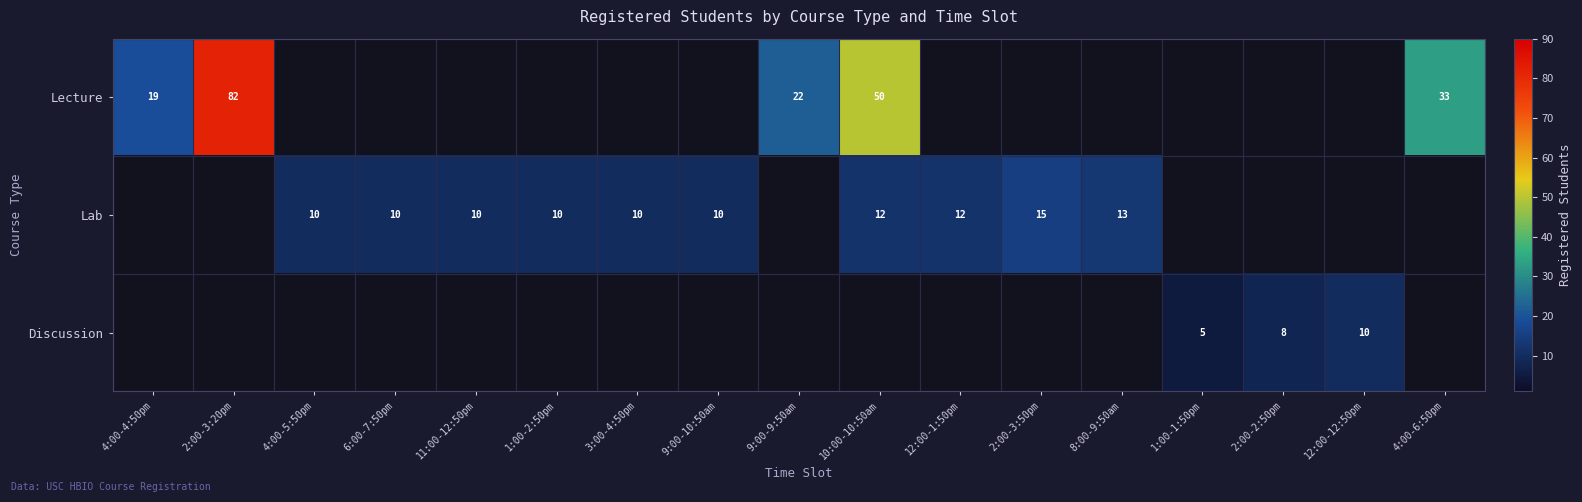

At which category is the sum across all series the highest?

2:00-3:20pm